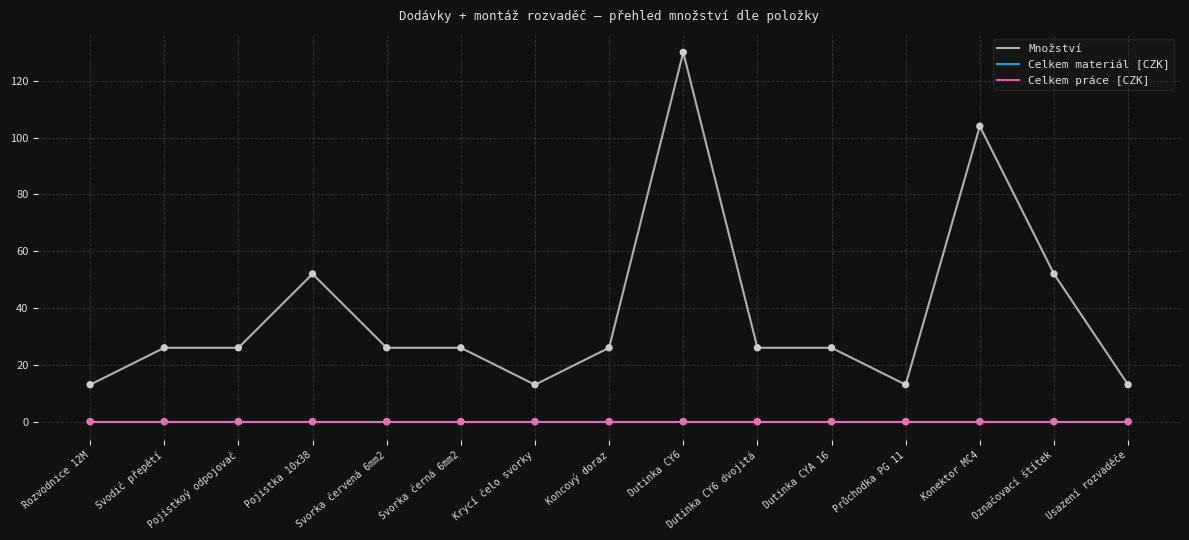

Which series has the largest total across all categories?

Množství